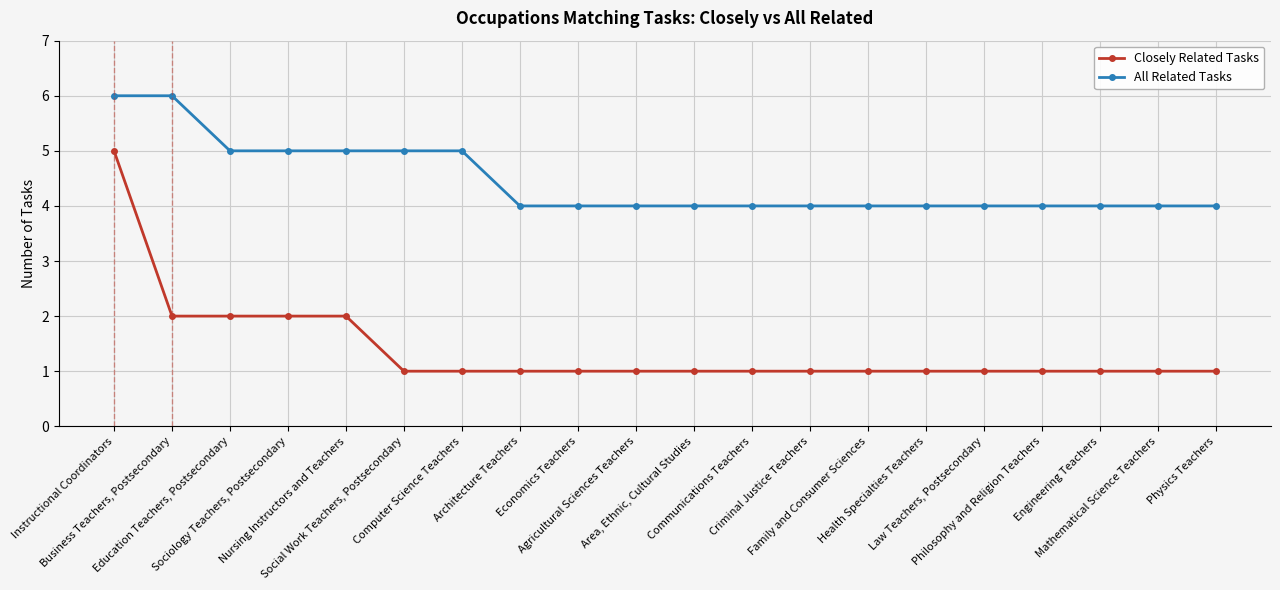

Is it true that All Related Tasks equals 3 at Family and Consumer Sciences?

False